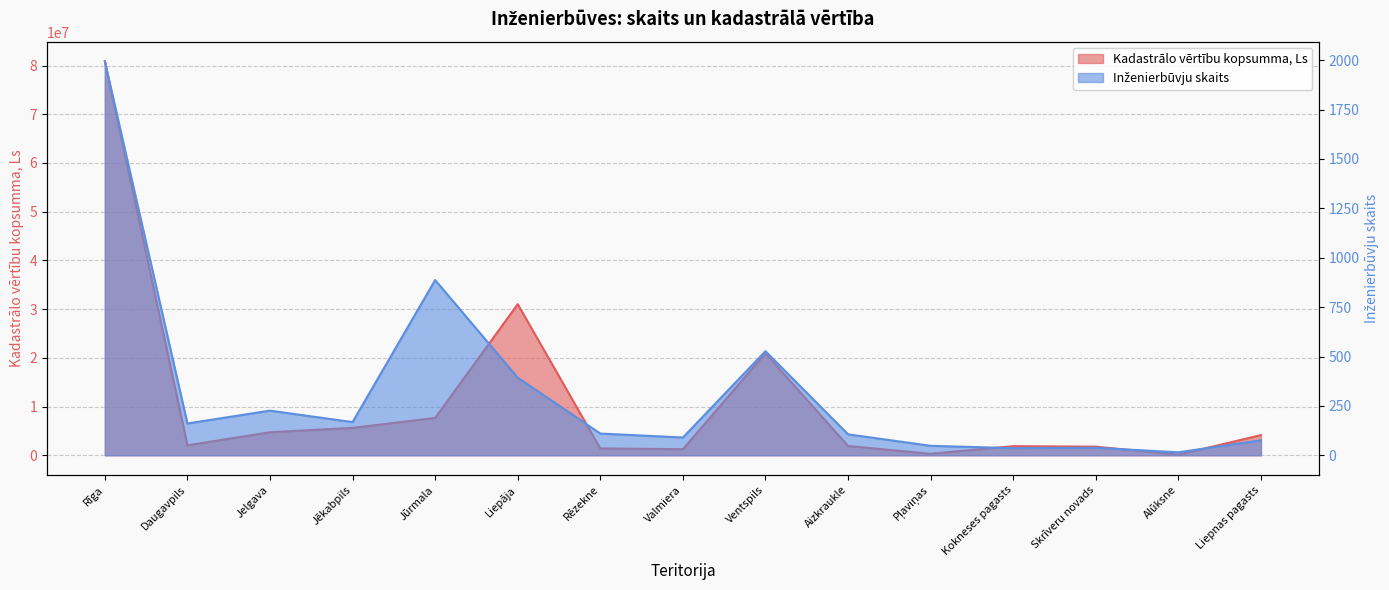

Reading right to left, list all the values displayed in this chart.

Kadastrālo vērtību kopsumma, Ls: Liepnas pagasts=4134519	Alūksne=132639	Skrīveru novads=1768341	Kokneses pagasts=1865804	Pļaviņas=306522	Aizkraukle=1910251	Ventspils=20940175	Valmiera=1248030	Rēzekne=1409617	Liepāja=31013737	Jūrmala=7668152	Jēkabpils=5618686	Jelgava=4726325	Daugavpils=2046531	Rīga=80849198
Inženierbūvju skaits: Liepnas pagasts=76	Alūksne=15	Skrīveru novads=38	Kokneses pagasts=36	Pļaviņas=48	Aizkraukle=106	Ventspils=527	Valmiera=90	Rēzekne=110	Liepāja=393	Jūrmala=887	Jēkabpils=168	Jelgava=226	Daugavpils=161	Rīga=1994